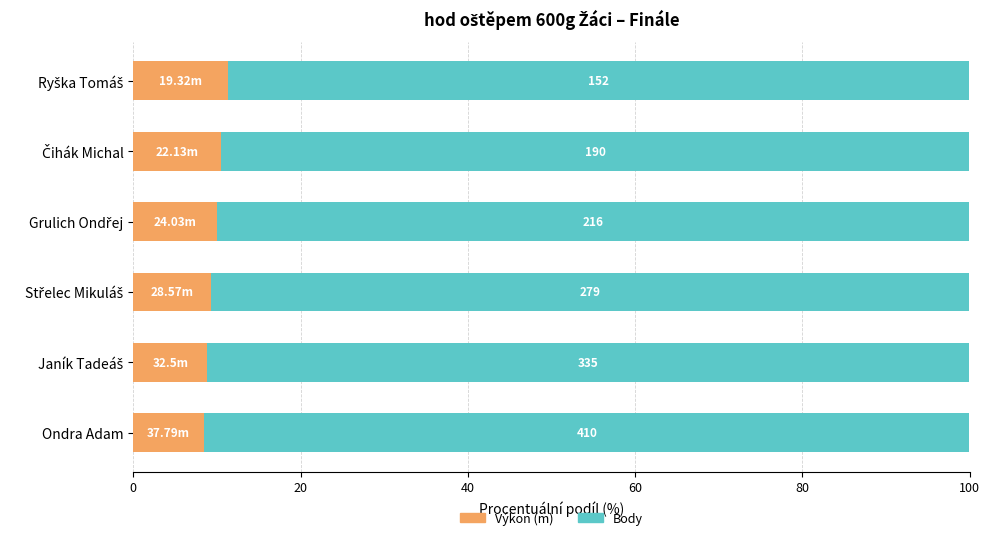

Reading right to left, list all the values displayed in this chart.

Výkon (m): 11.3	10.4	10.0	9.3	8.8	8.4
Body: 88.7	89.6	90.0	90.7	91.2	91.6